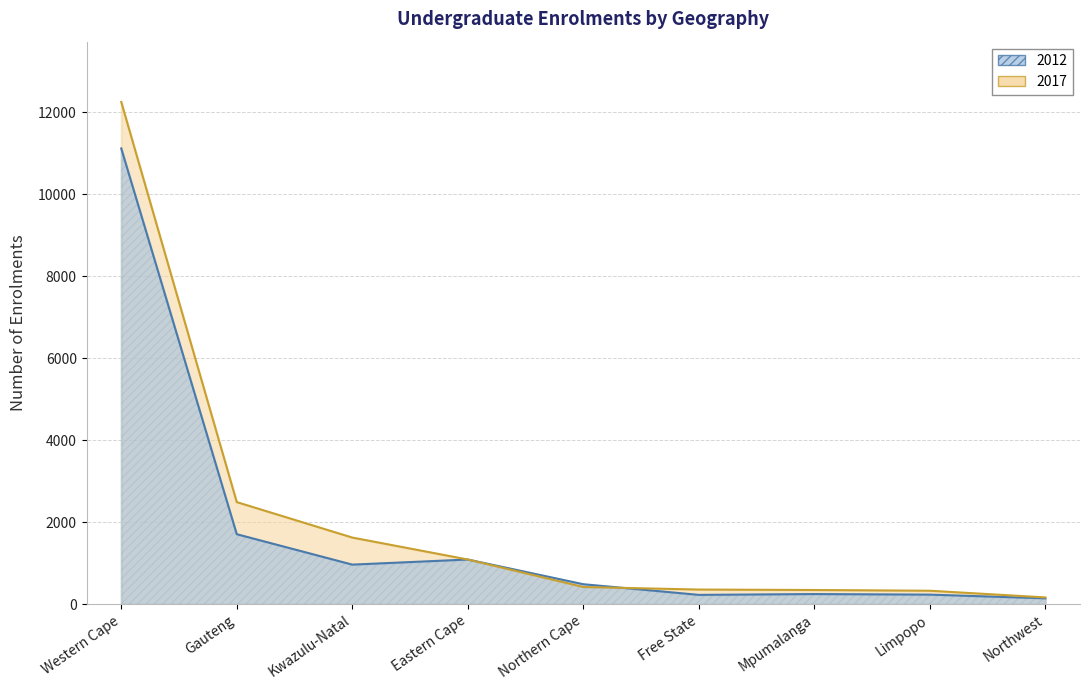

How many intersections are there between 2017 and 2012?

2